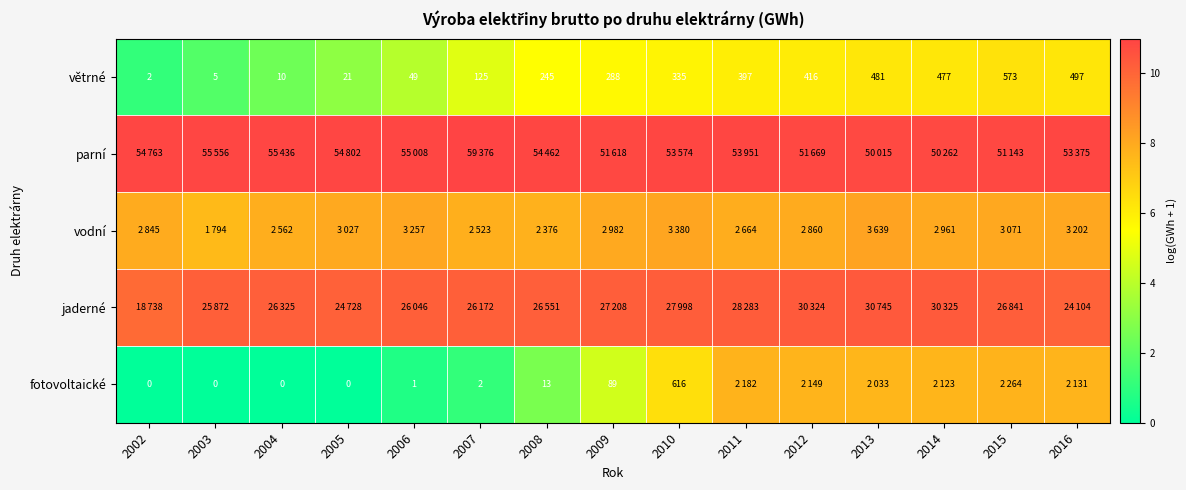

How many data points in větrné are less than 288?

7